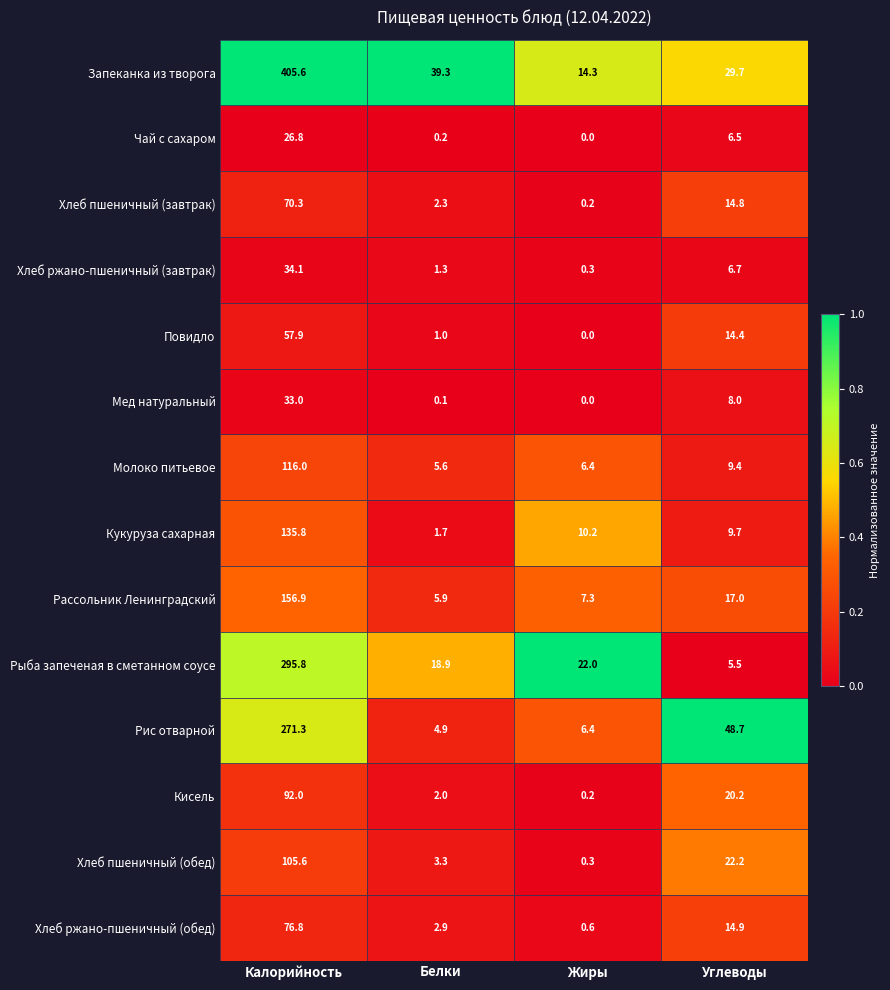

Count the number of categories in the chart.

4